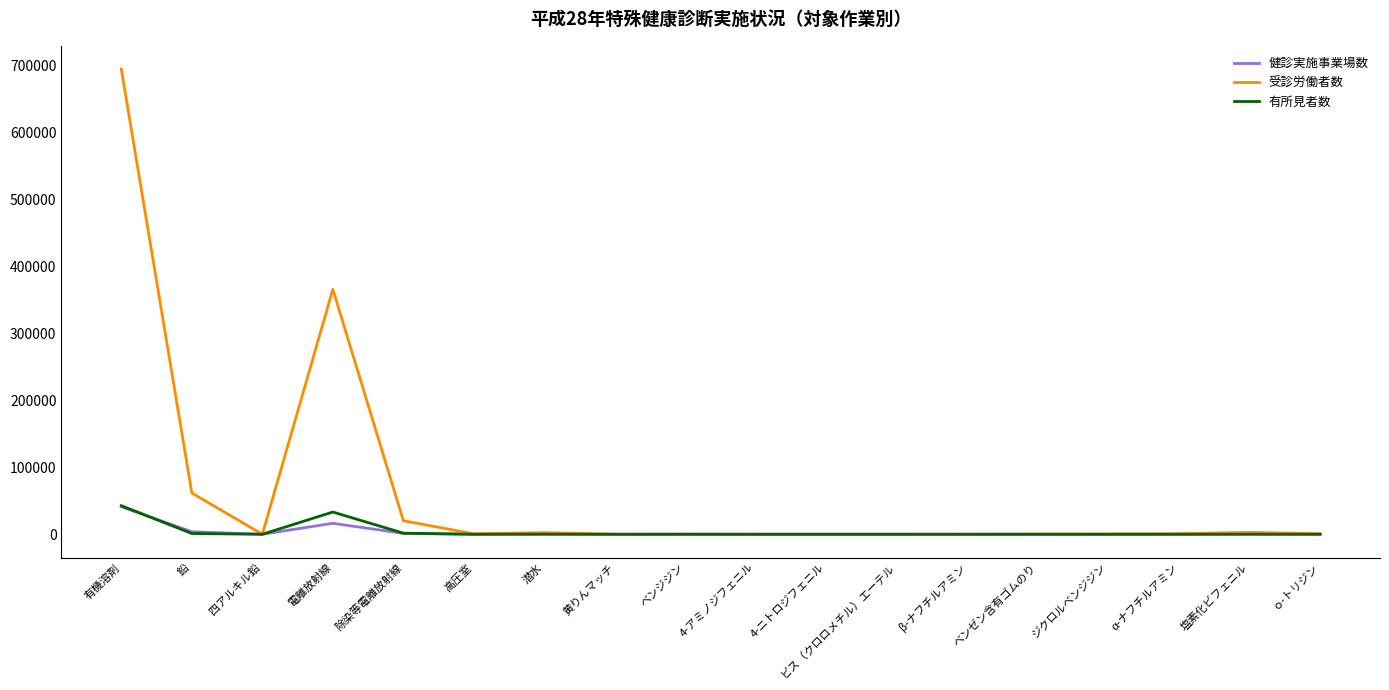

What is the difference between the second highest and second lowest values in the 有所見者数 series?

33251